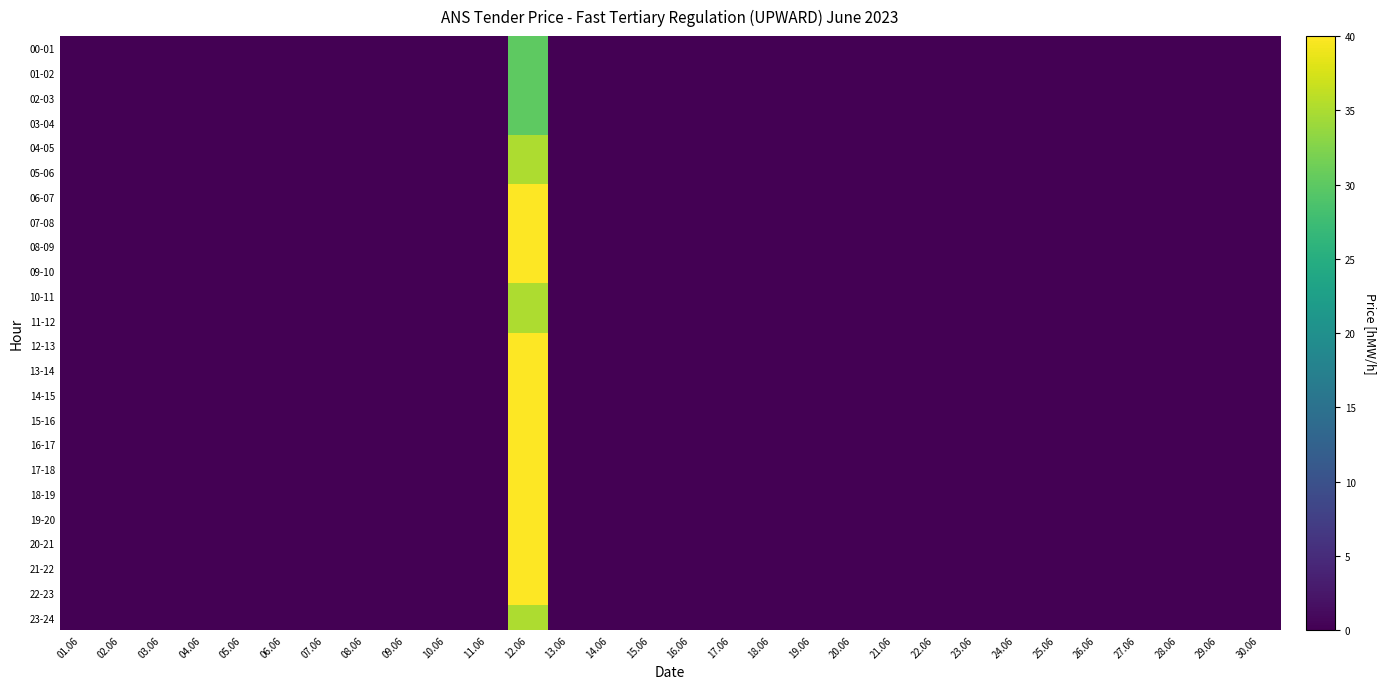

Between 03.06 and 02.06, which is larger?

03.06